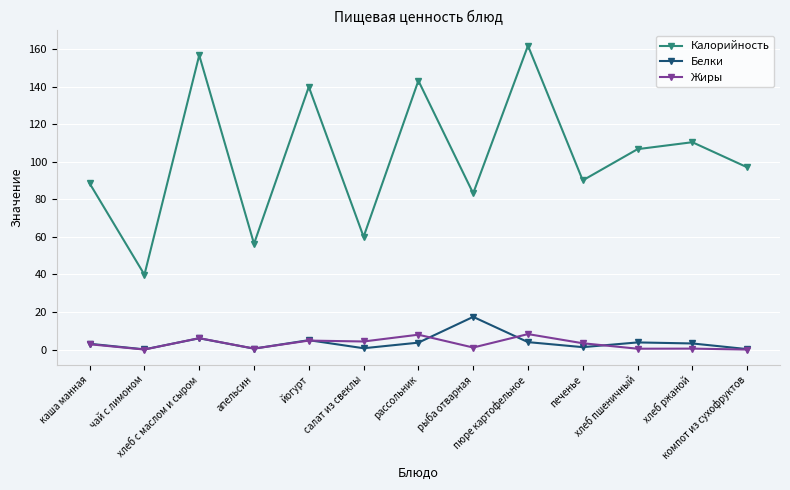

Read the Калорийность value at чай с лимоном.

39.9